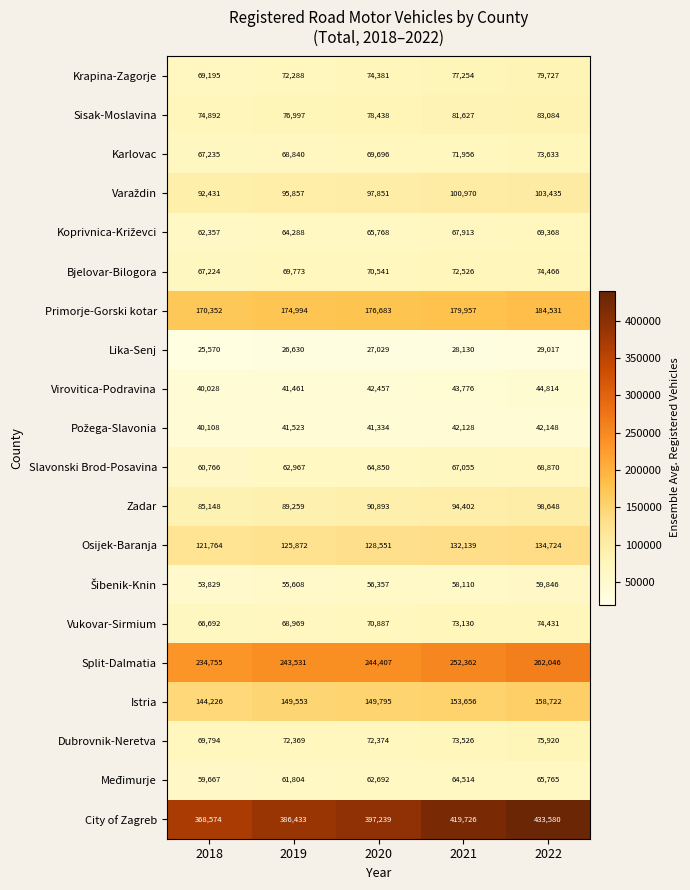

What is the difference between the second highest and minimum values in the Split-Dalmatia series?

17607